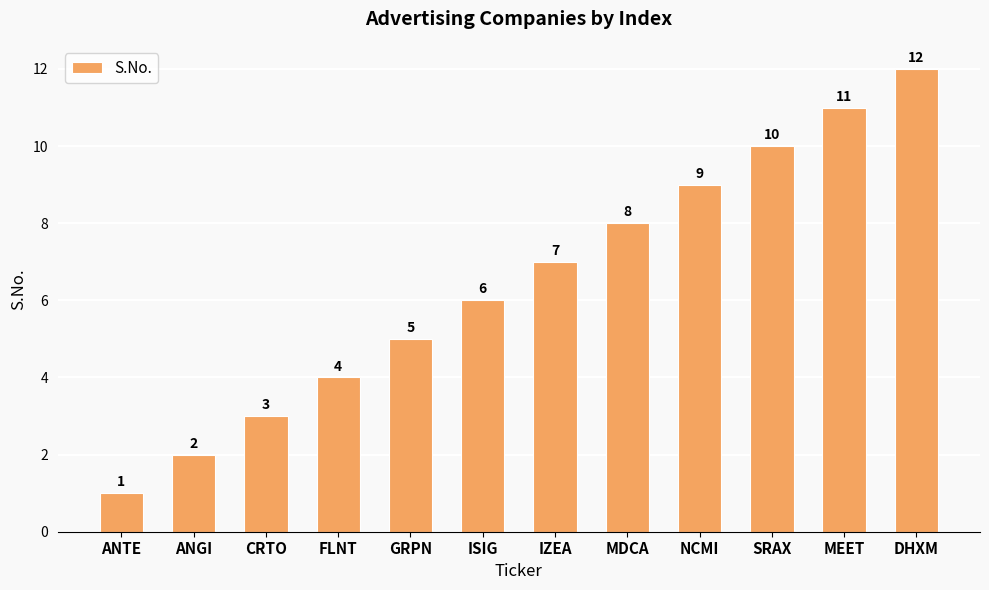

How many data points are less than 7?

6